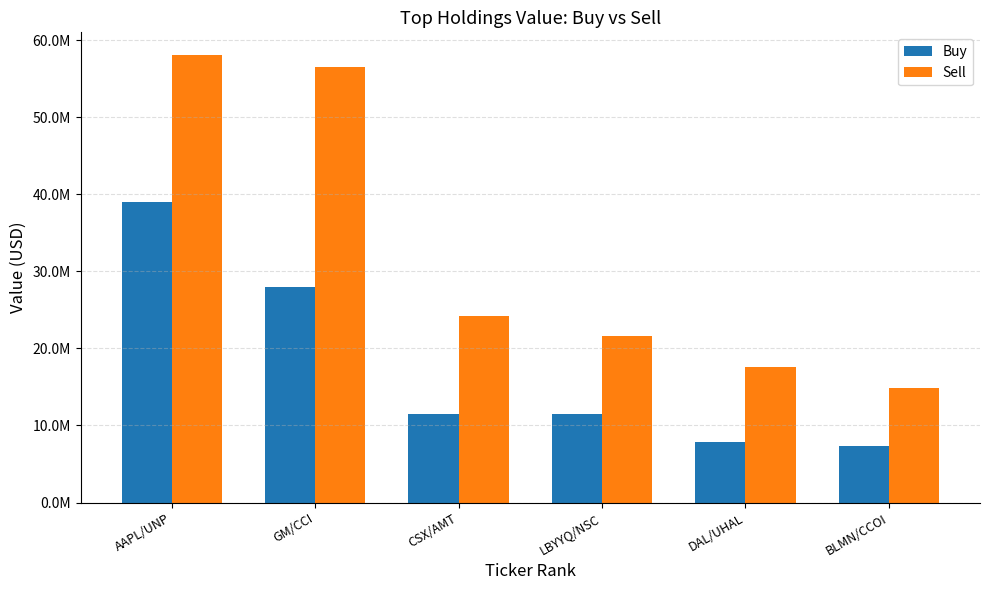

What is the label of the 6th bar from the left?

BLMN/CCOI